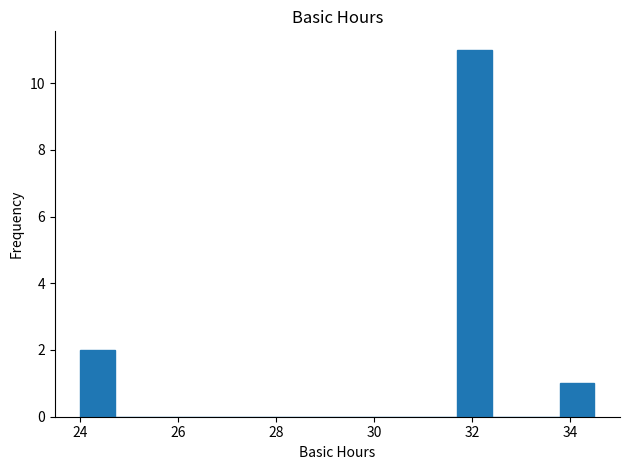

Read against the x-axis, roughly where is the centre of the tallest bar?

32.0